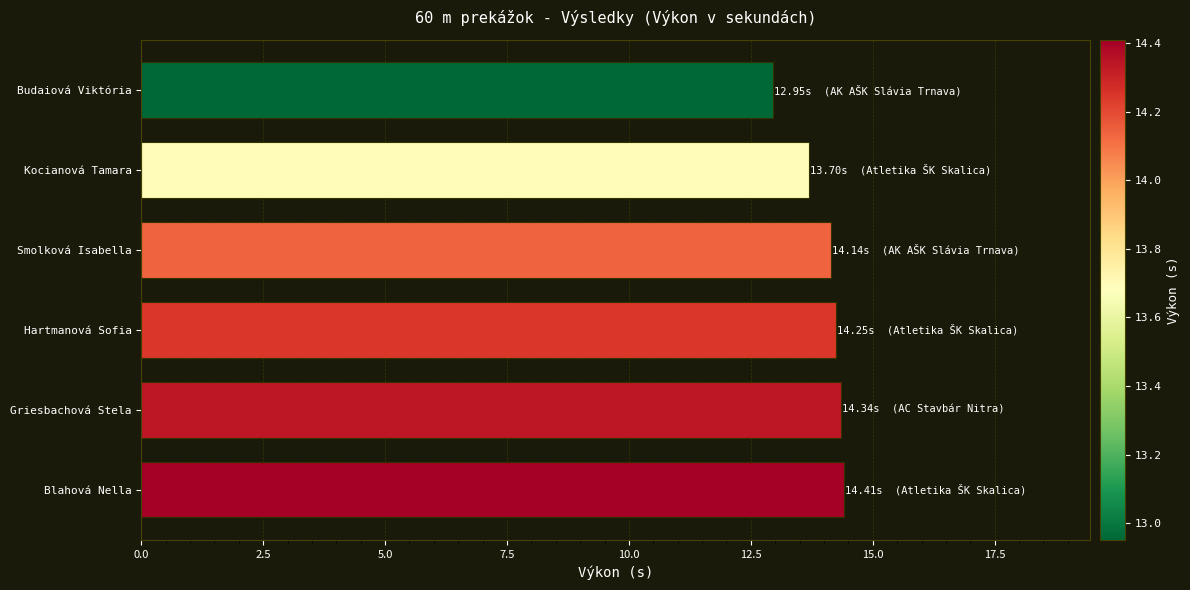

Read the value at Blahová Nella.

14.4